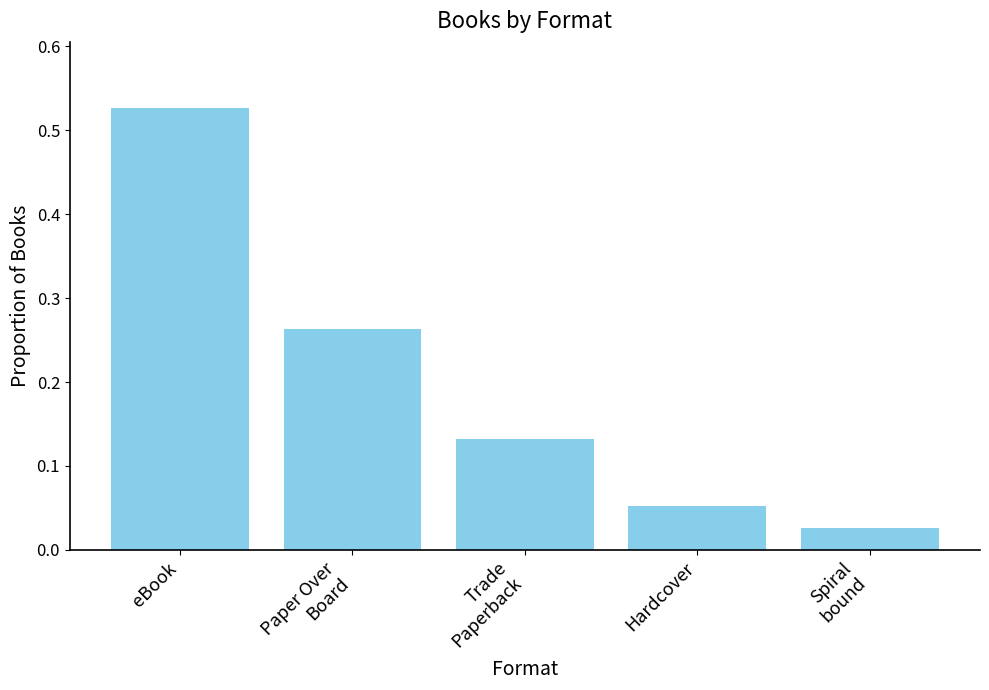

Is it true that the value at eBook is 0.2?

False